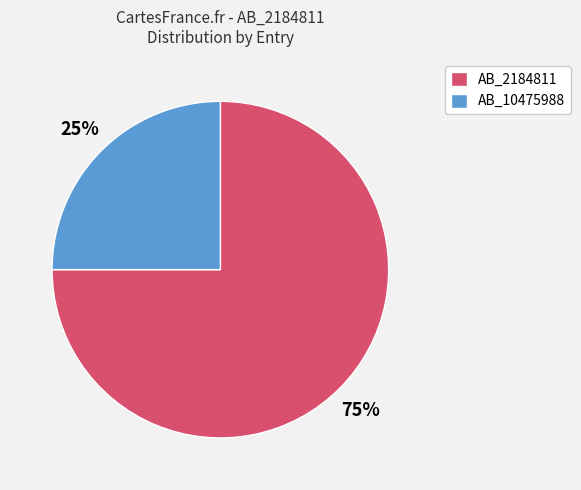

How many segments does this pie chart have?

2